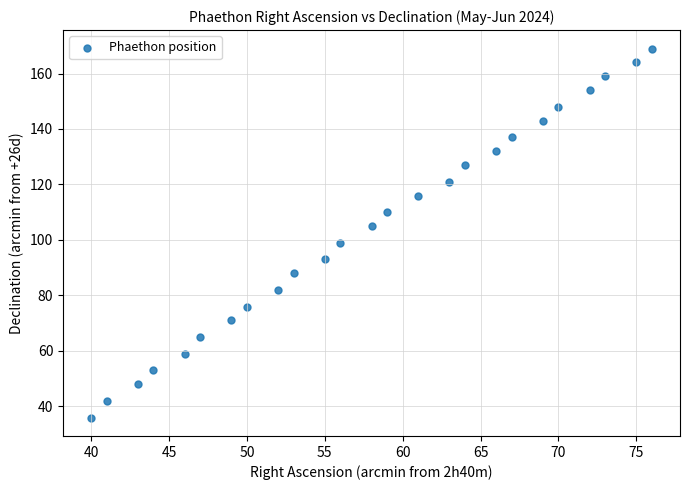

What is the range of Y values (max minus min)?

133